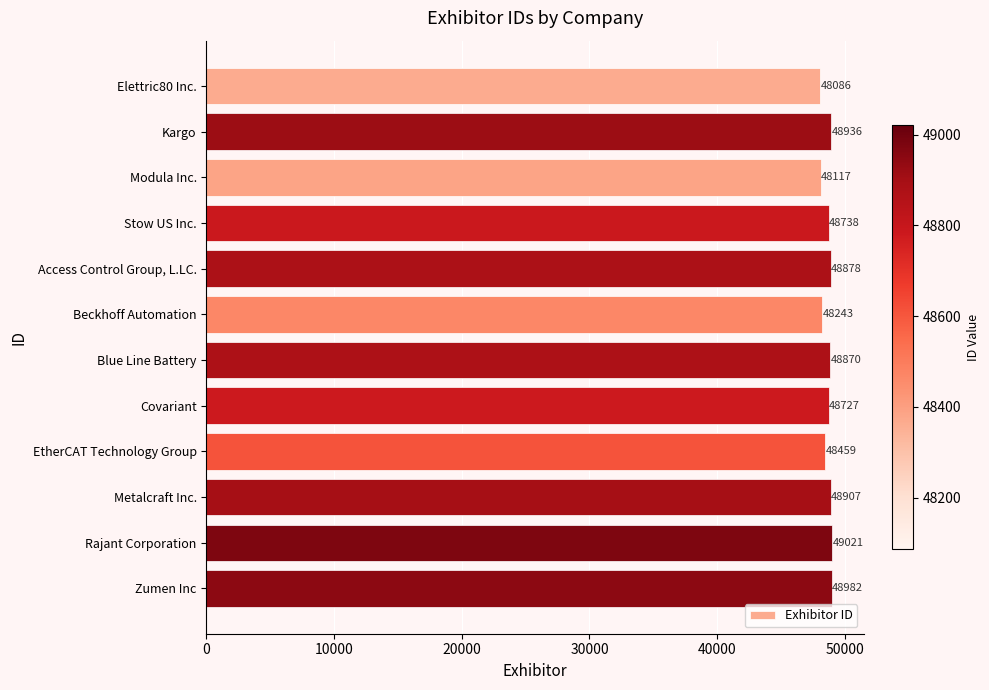

Between Elettric80 Inc. and Beckhoff Automation, which is larger?

Beckhoff Automation